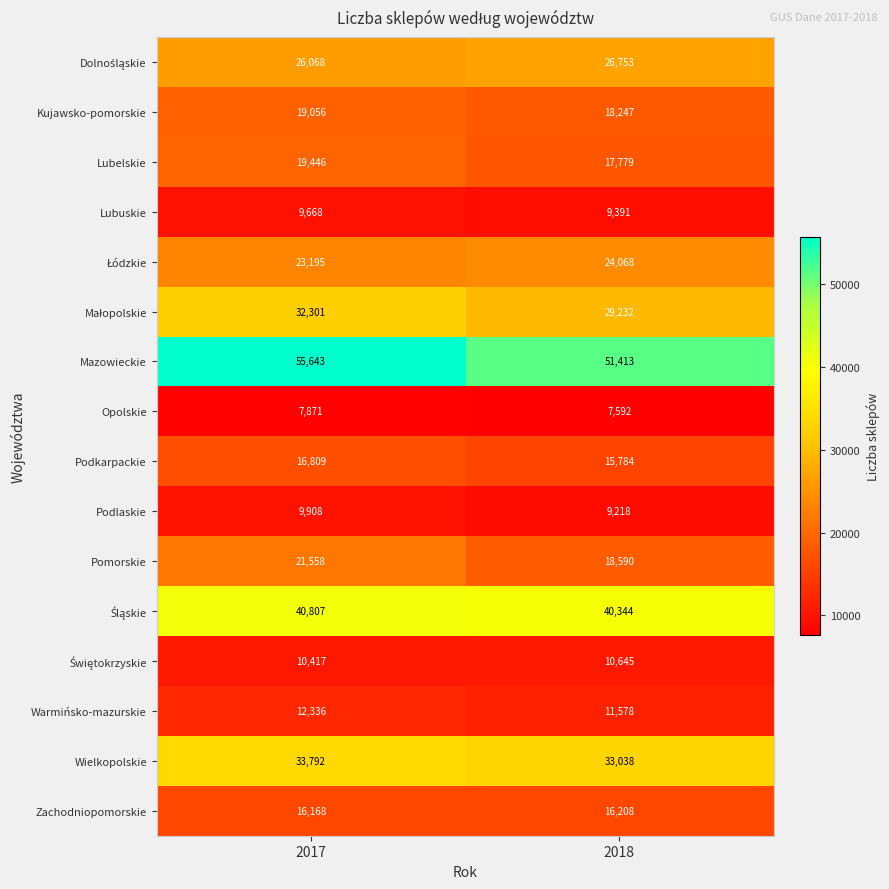

At how many categories does at least one series exceed 9072?

2